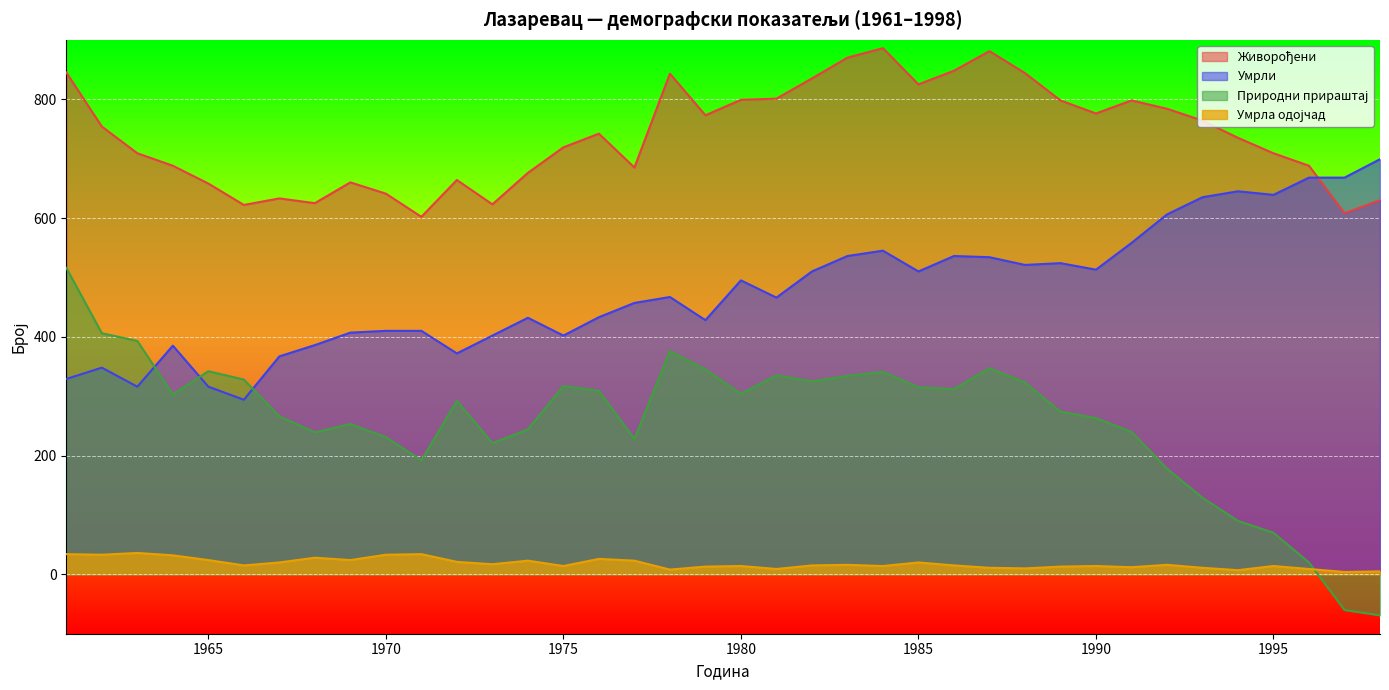

What is the spread (max minus min) of values at 1962?

721